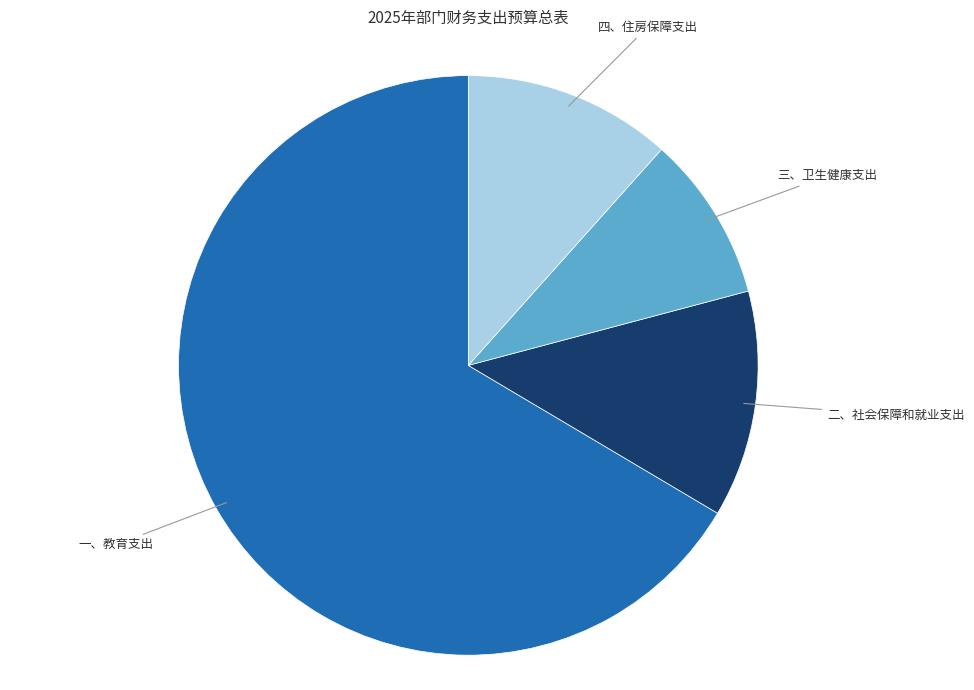

Does any single category account for the majority?

Yes